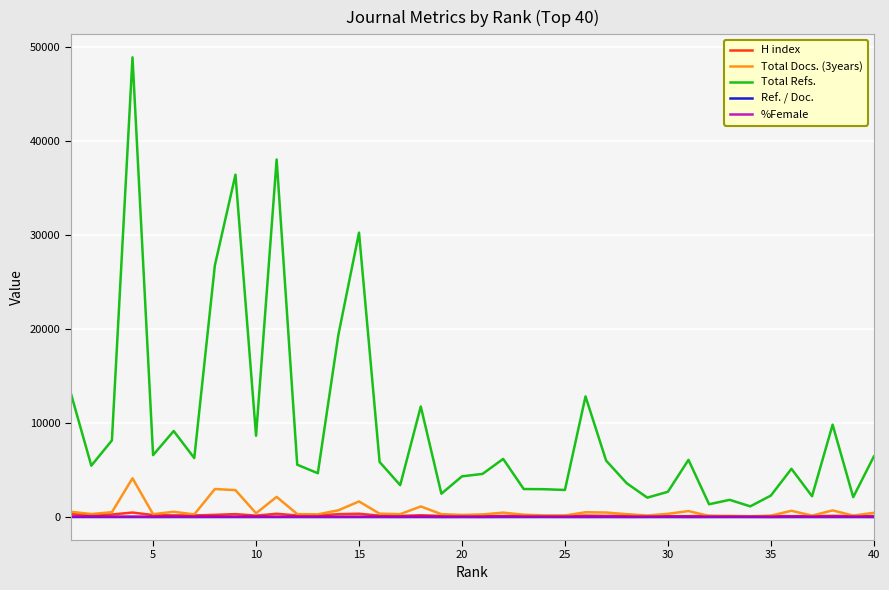

Which series has the largest total across all categories?

Total Refs.